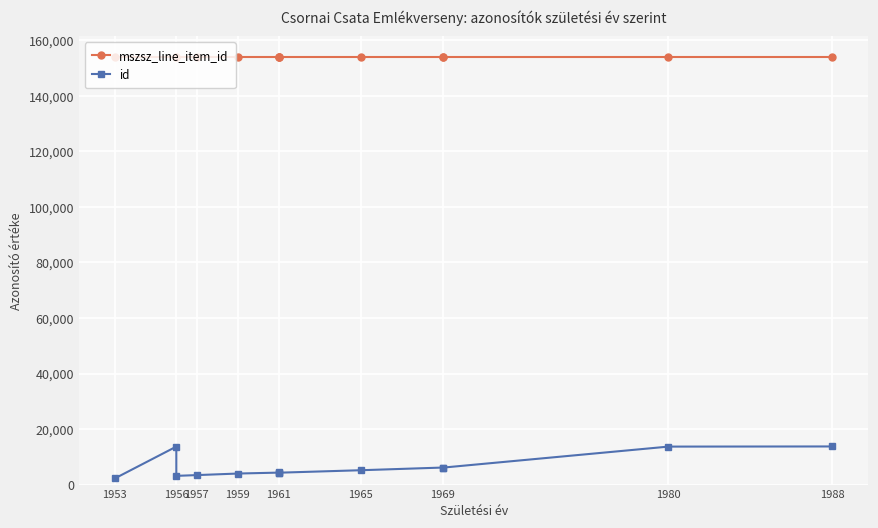

What are all the series names shown in the legend?

mszsz_line_item_id, id